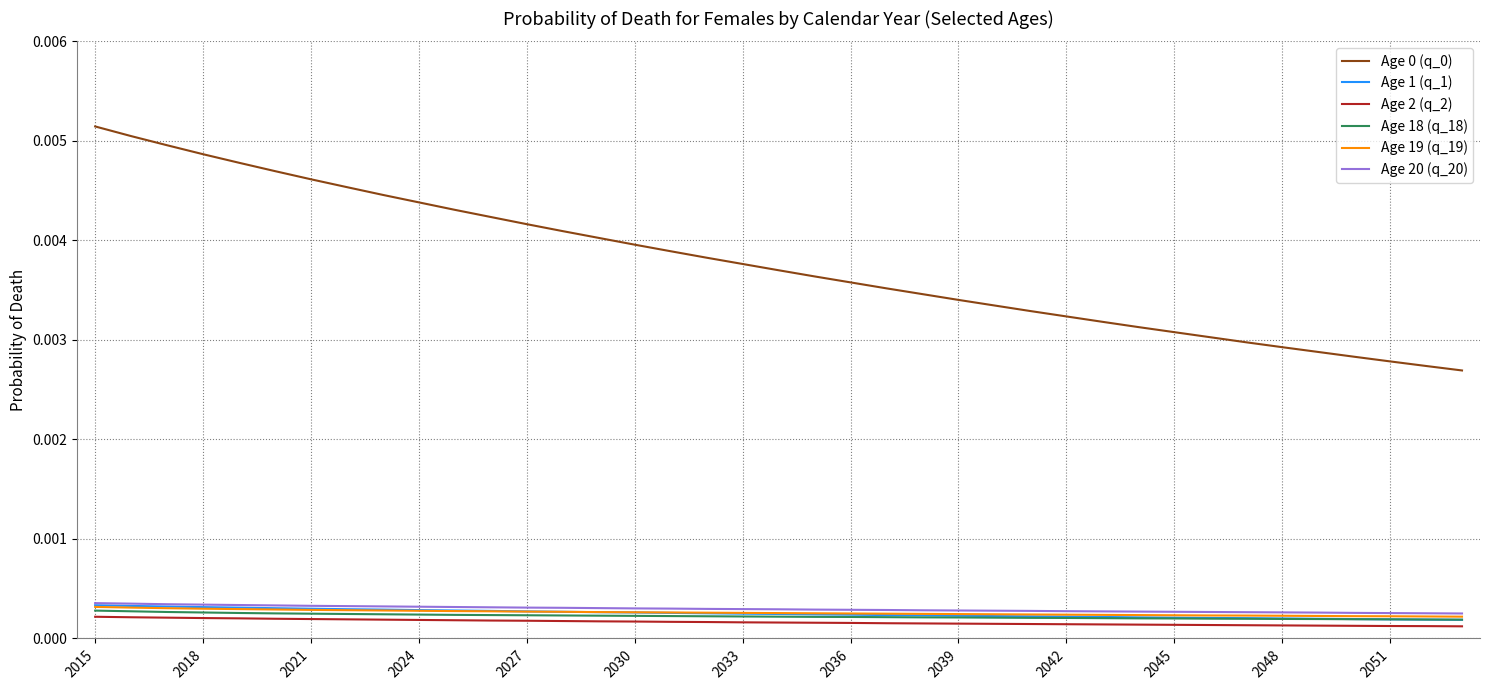

True or false: Age 2 (q_2) and Age 20 (q_20) cross at least once.

False